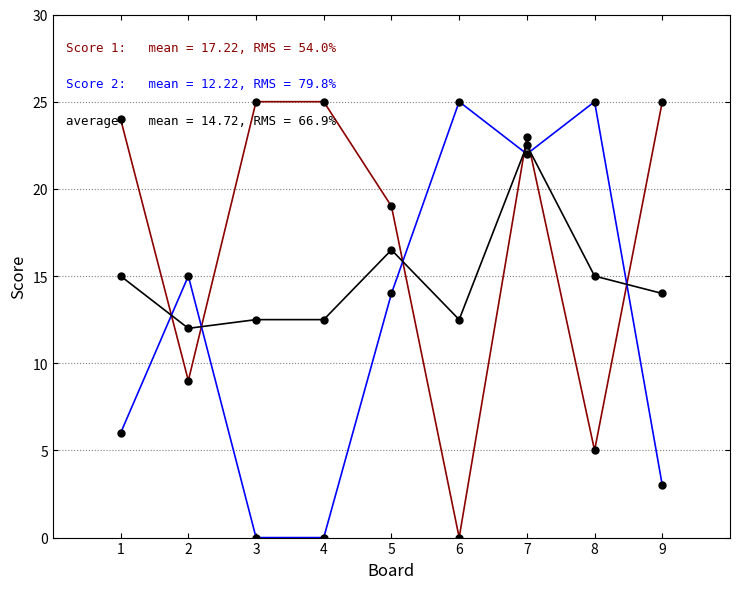

What is the spread (max minus min) of values at 7?

1.0